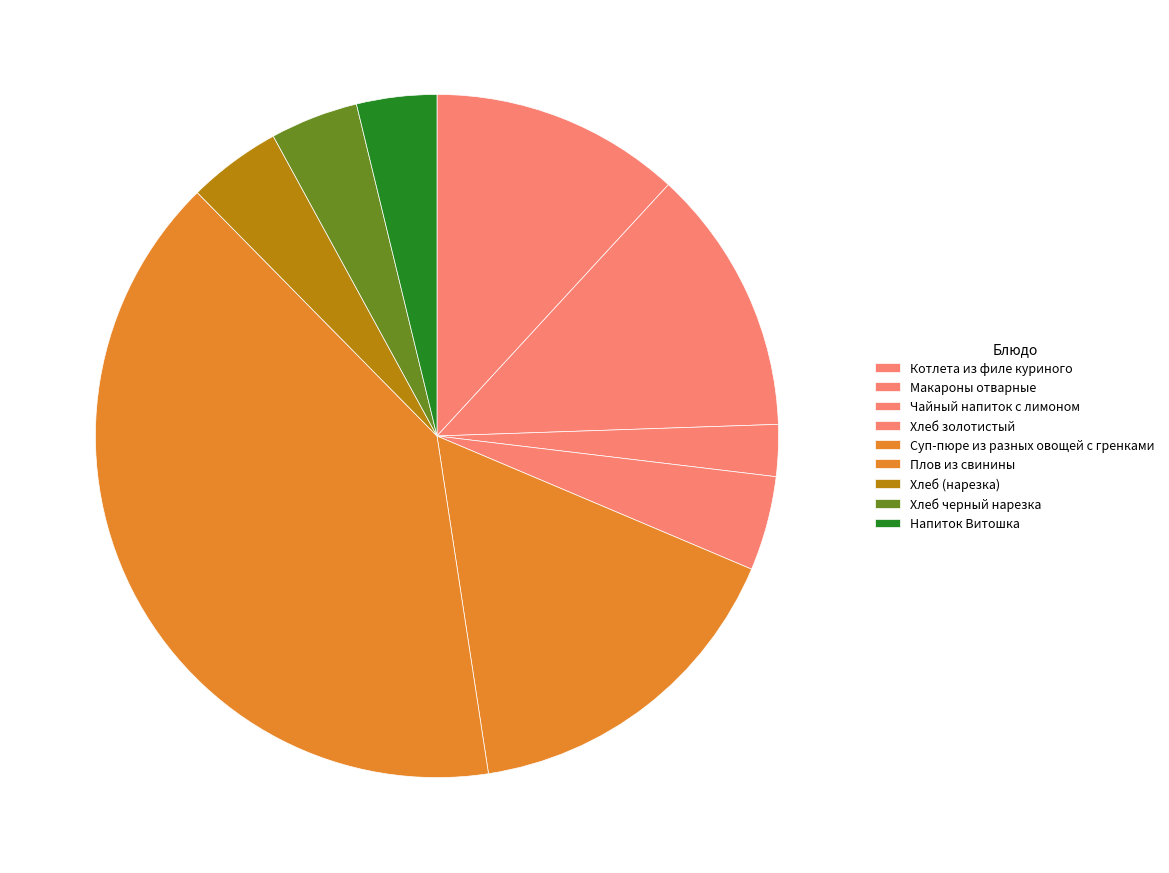

True or false: Чайный напиток с лимоном accounts for 2% of the total.

True